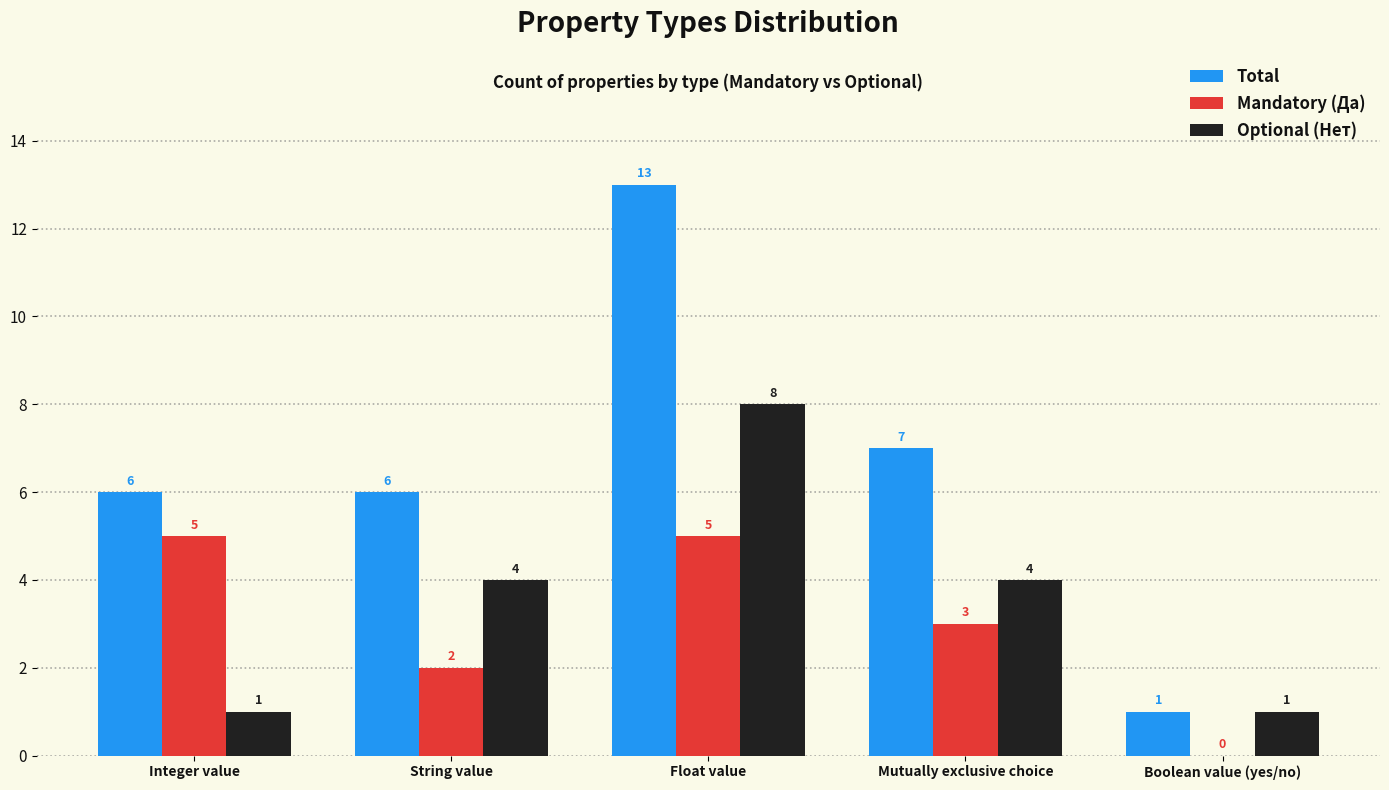

Reading left to right, list all the values displayed in this chart.

Total: Integer value=6	String value=6	Float value=13	Mutually exclusive choice=7	Boolean value (yes/no)=1
Mandatory (Да): Integer value=5	String value=2	Float value=5	Mutually exclusive choice=3	Boolean value (yes/no)=0
Optional (Нет): Integer value=1	String value=4	Float value=8	Mutually exclusive choice=4	Boolean value (yes/no)=1